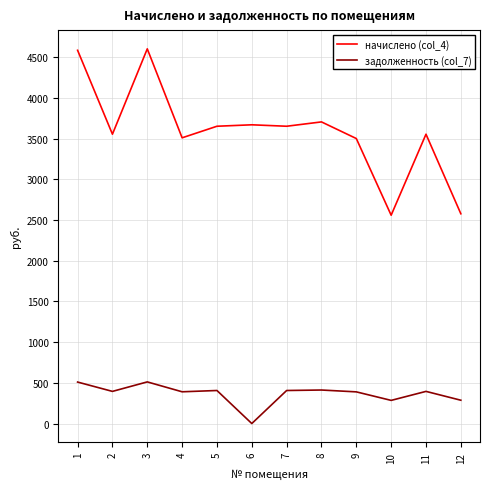

Read the задолженность (col_7) value at 11.

394.8